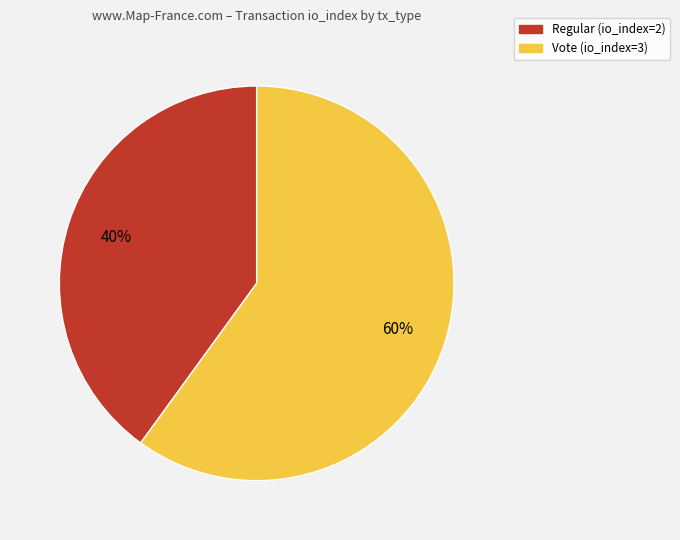

Which category has the biggest portion of the pie?

Vote (io_index=3)